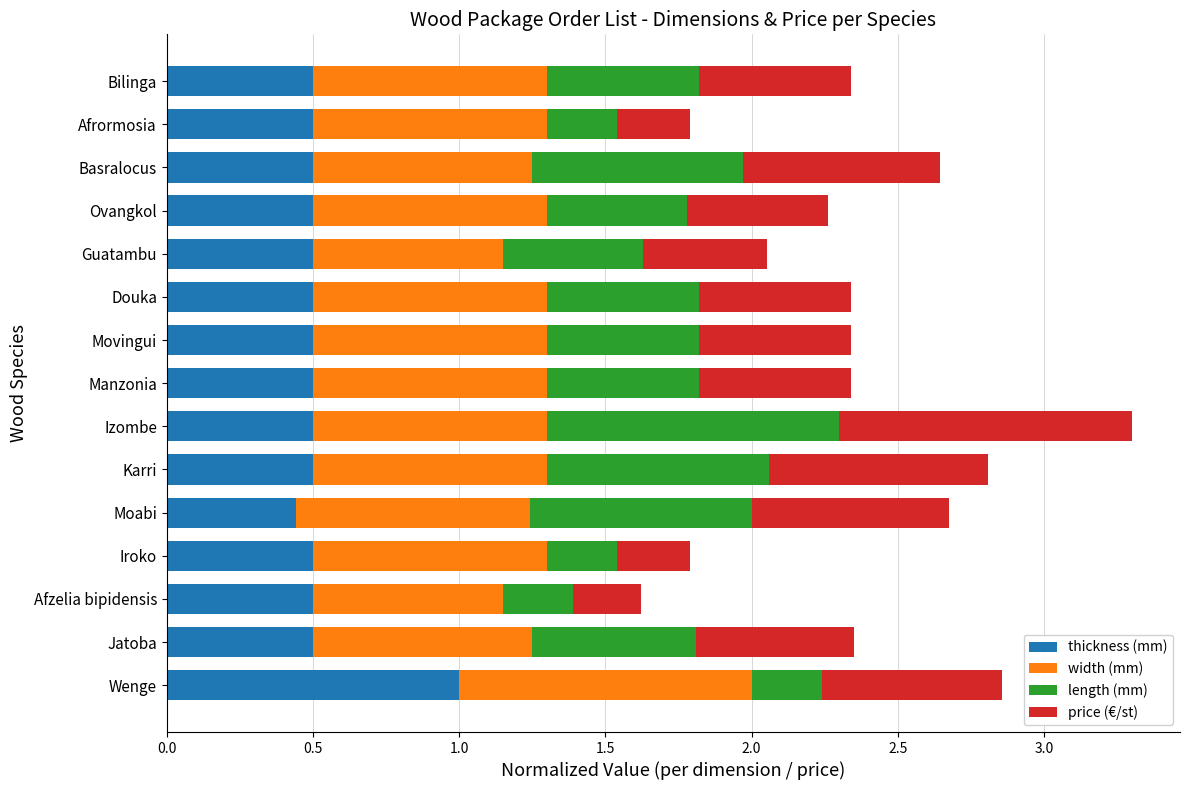

What is the highest value of the thickness (mm) series?

1.0